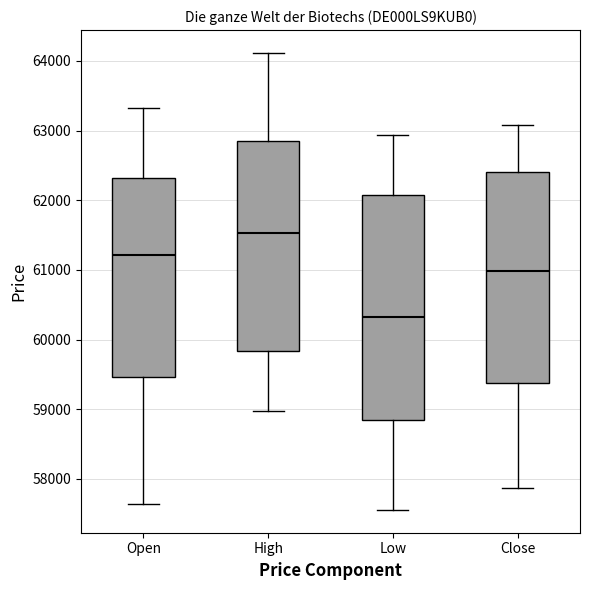

Reading left to right, read every box against the y-axis: the position of its median line, the range the box covers, and the ends of its whiskers. The values are not printed on the chart, so give them approximately, as read against the axis.

Open: median 61200, box 59500 to 62300, whiskers 57600 to 63300
High: median 61500, box 59800 to 62900, whiskers 59000 to 64100
Low: median 60300, box 58800 to 62100, whiskers 57600 to 62900
Close: median 61000, box 59400 to 62400, whiskers 57900 to 63100